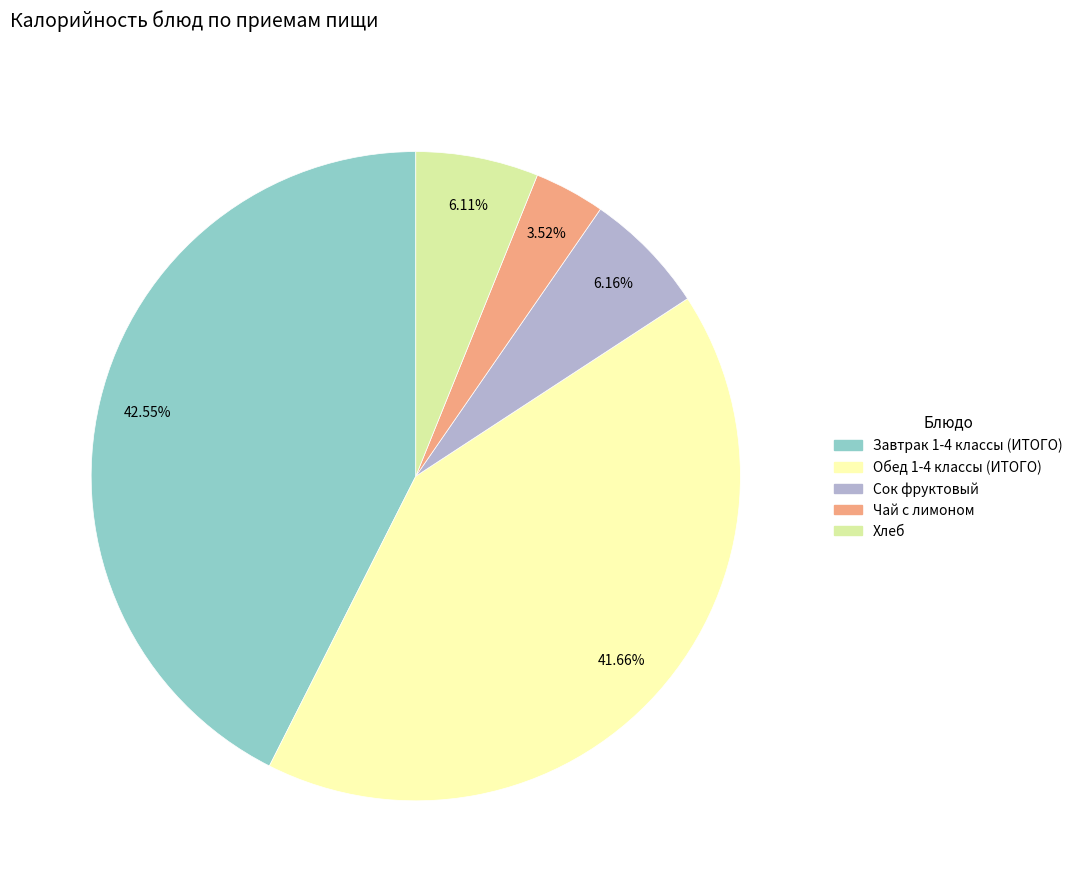

True or false: Обед 1-4 классы (ИТОГО) accounts for 34% of the total.

False